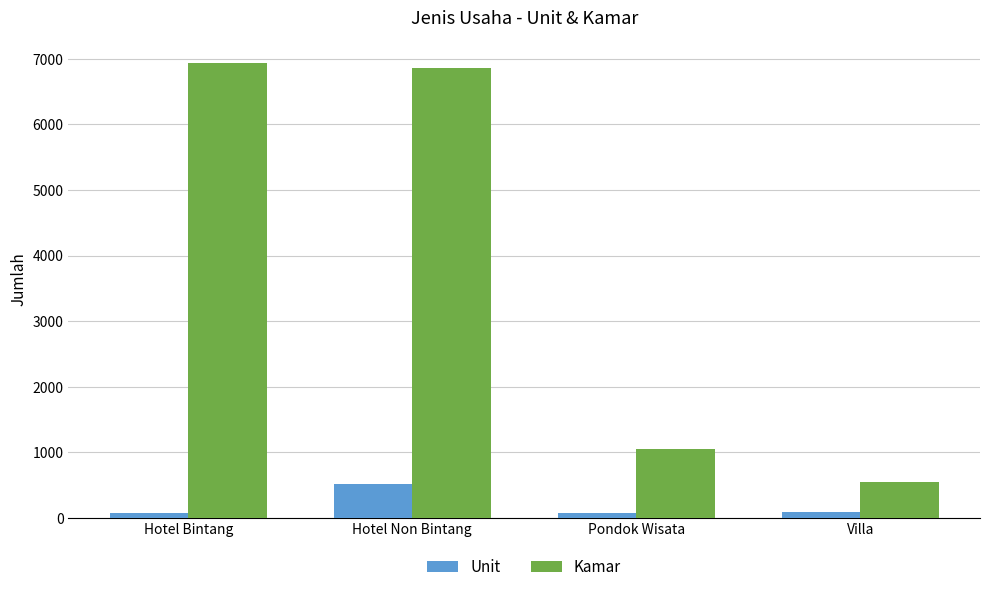

What are all the series names shown in the legend?

Unit, Kamar